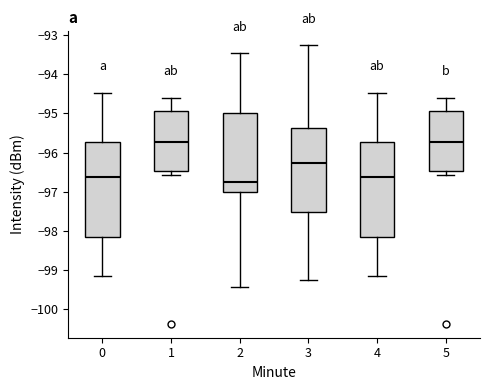

Which box's median line is the lowest?

2